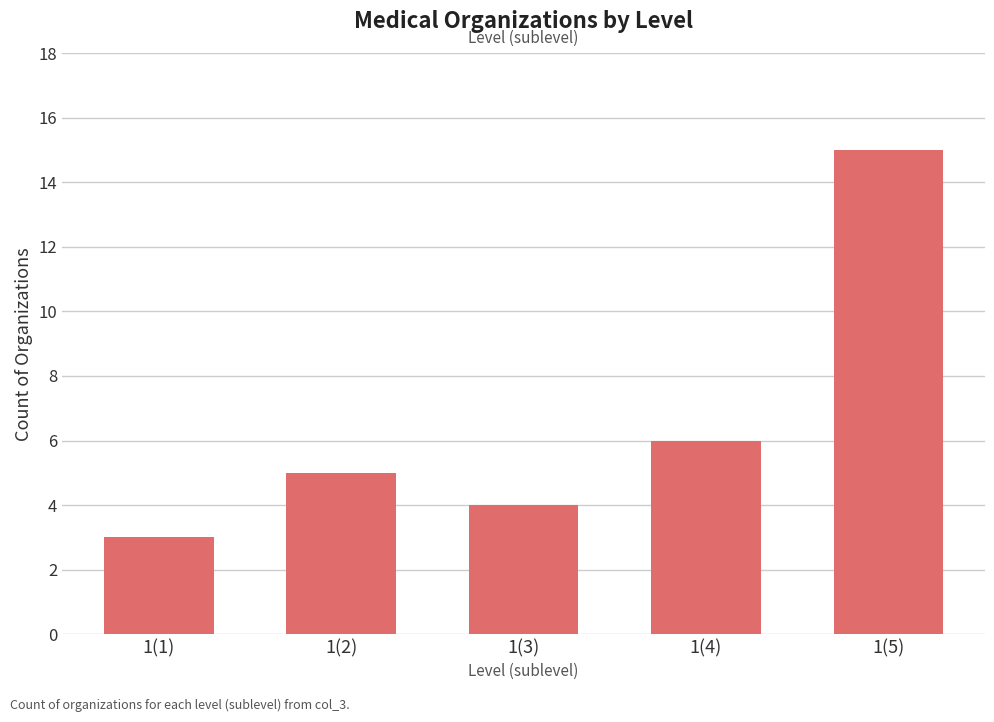

Read the value at 1(5).

15